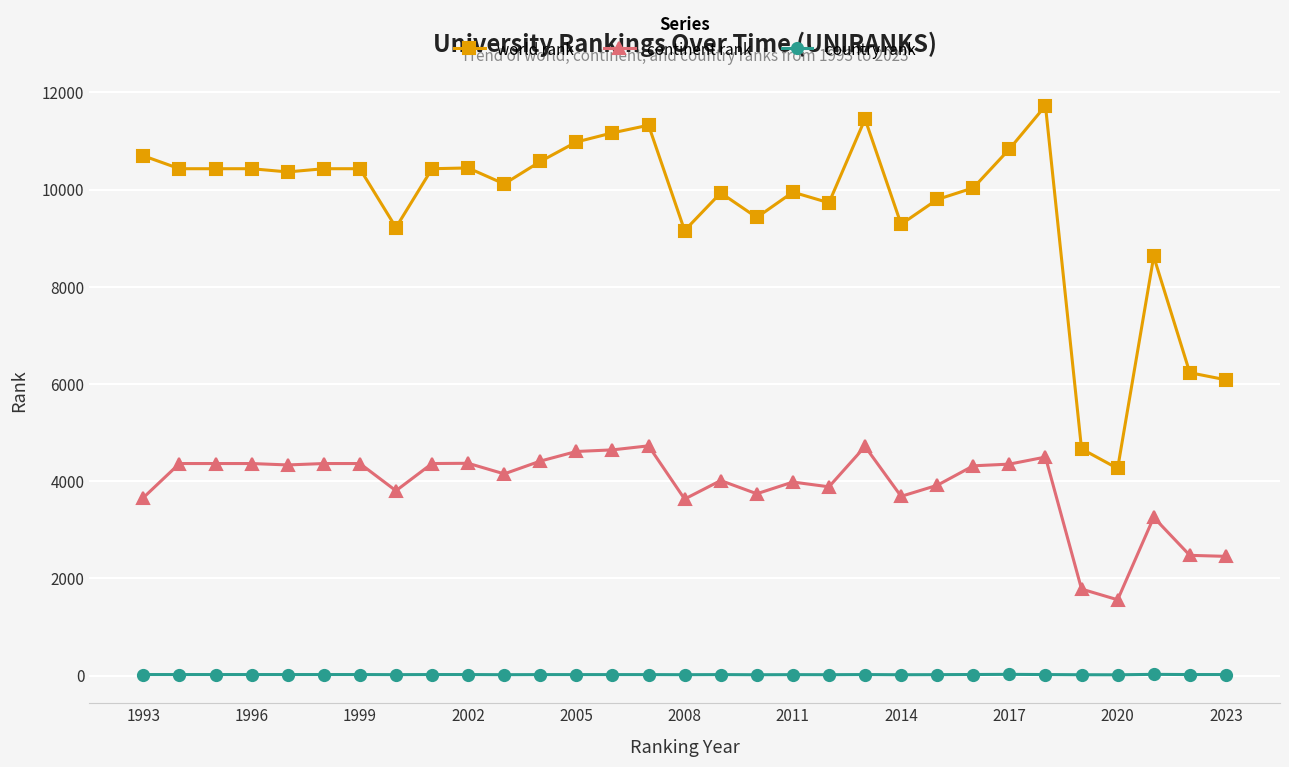

True or false: country rank and continent rank cross at least once.

False